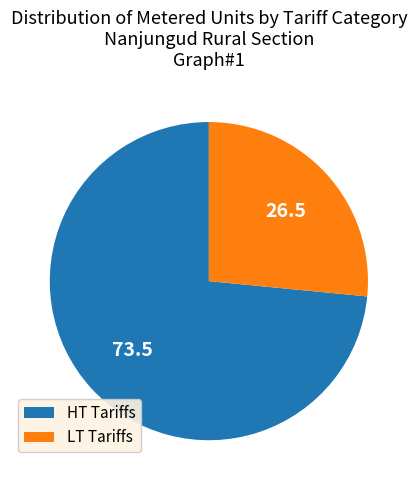

True or false: LT Tariffs accounts for 27% of the total.

True